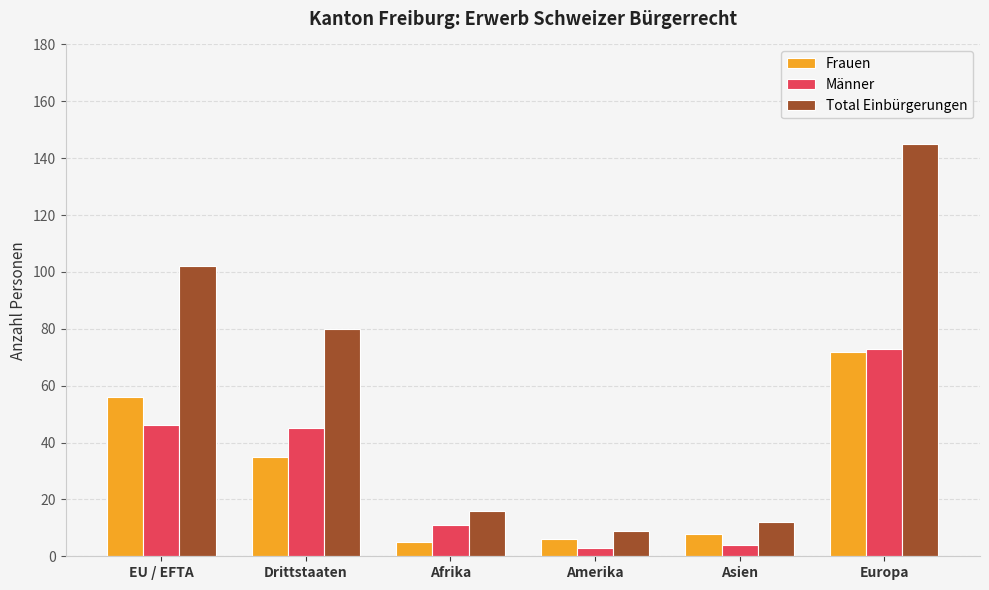

Is it true that Frauen equals 56 at EU / EFTA?

True